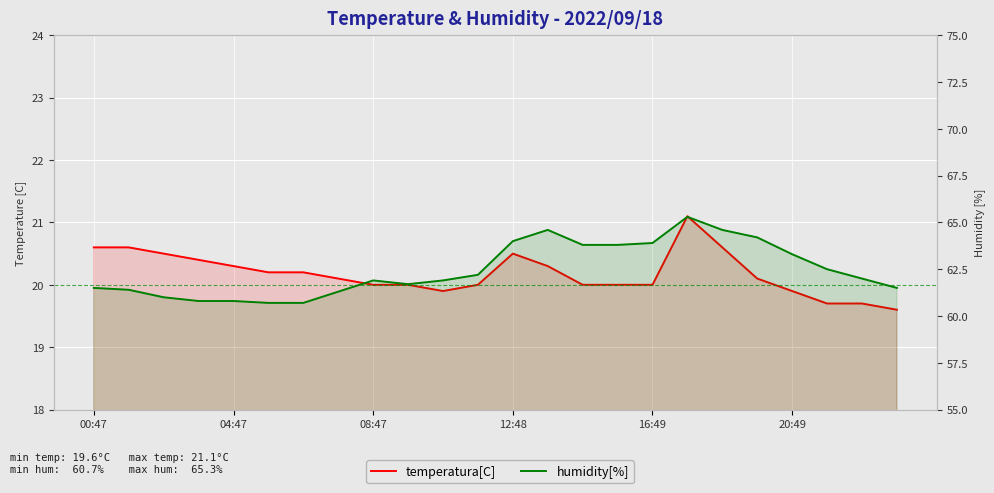

What is the value of the temperatura[C] point at the 17th from the left?

20.0